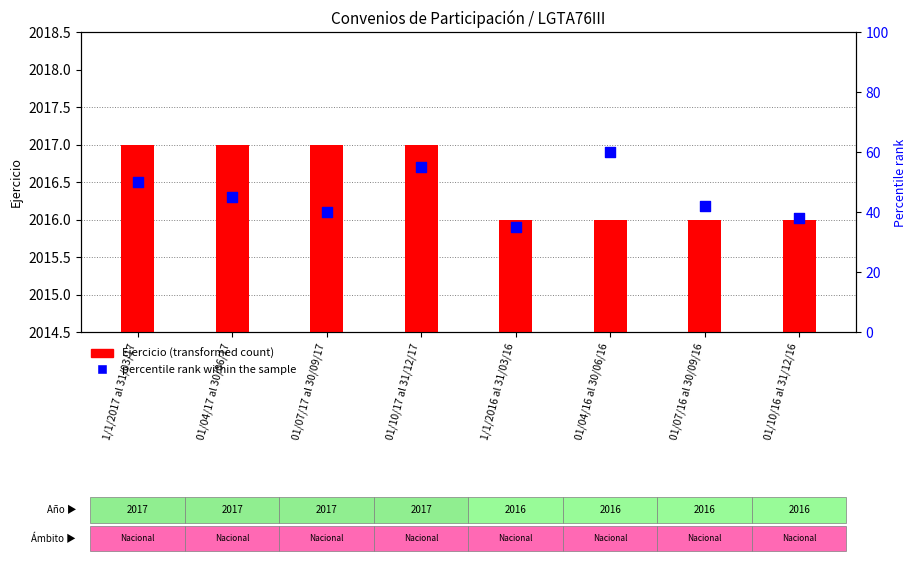

Which series reaches the minimum Y coordinate?

Ejercicio (transformed count)